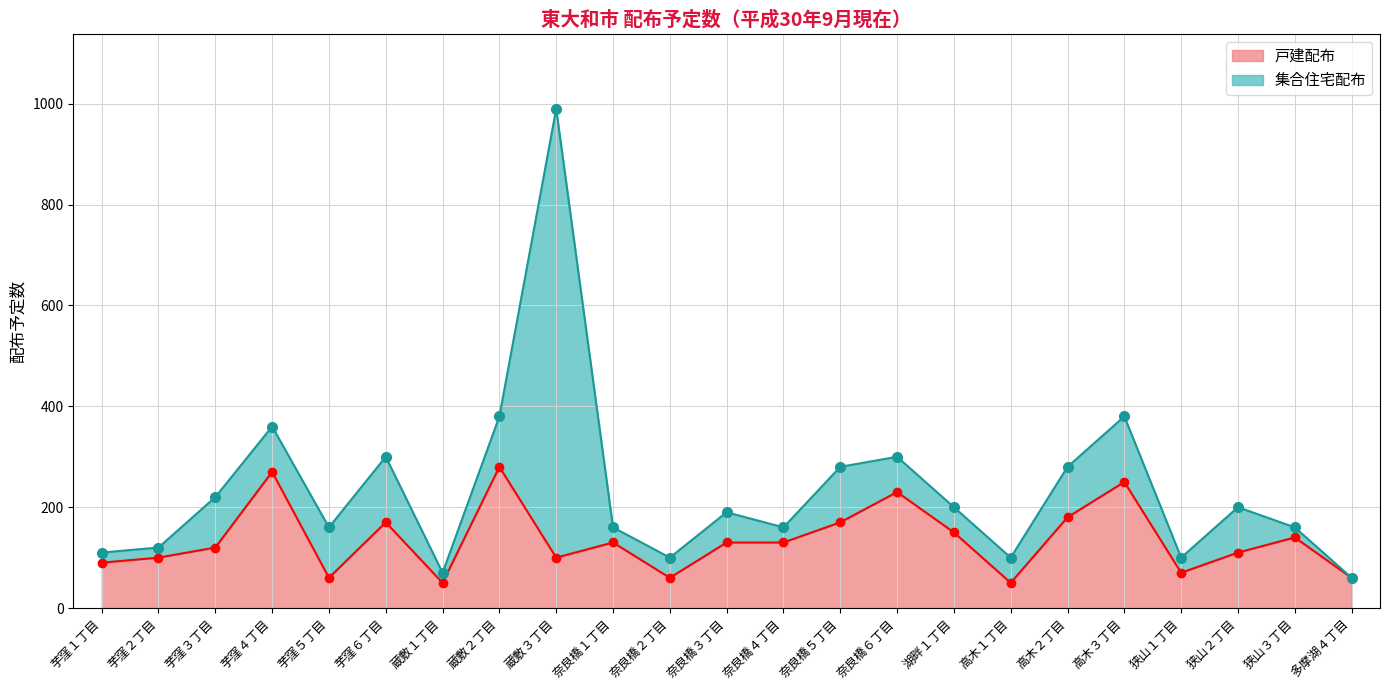

At which label does the data first exceed 130?

芋窪４丁目